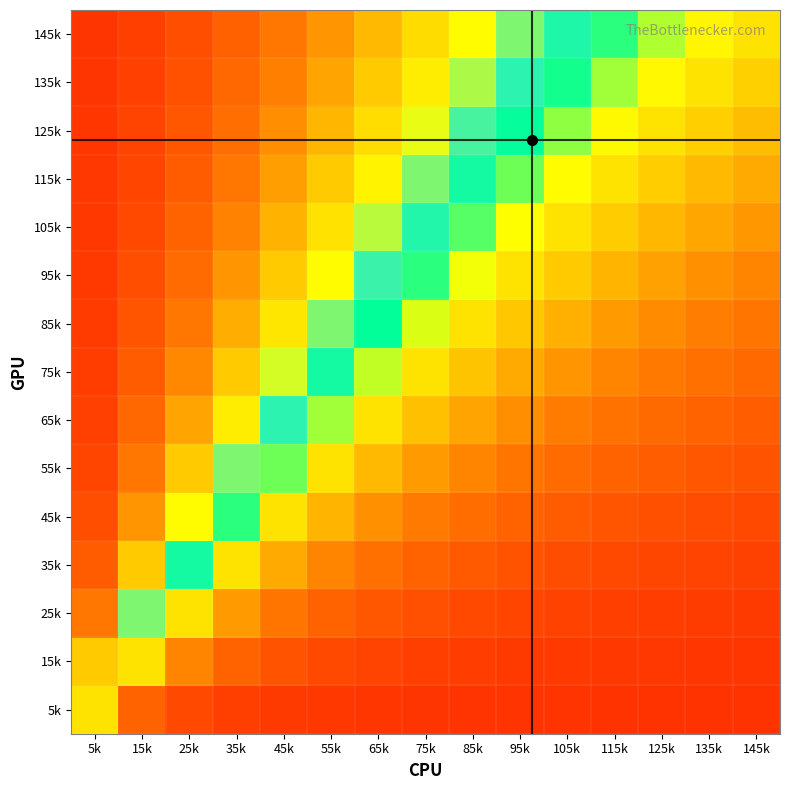

What is the spread (max minus min) of values at 65k?

0.6